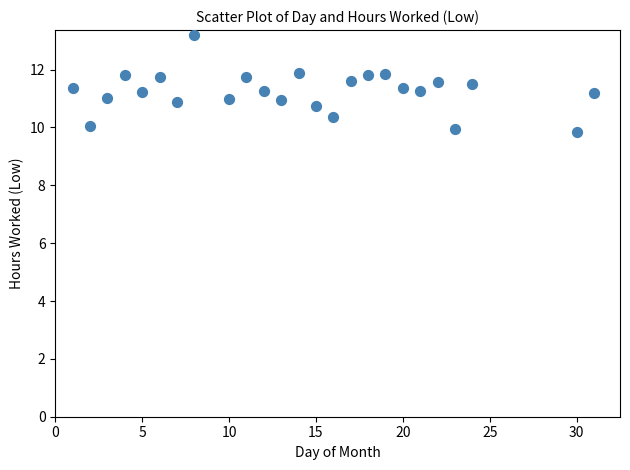

What is the range of X values (max minus min)?

30.0